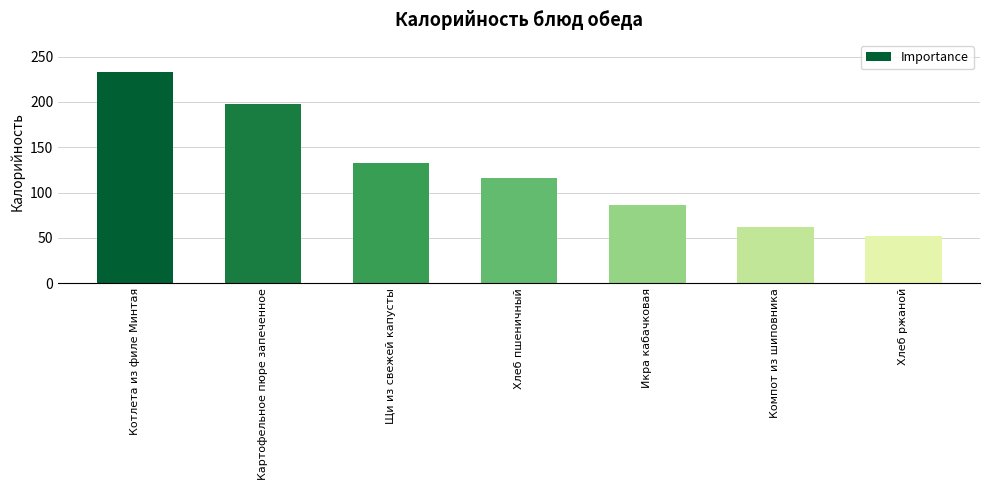

At which category does the chart reach its minimum across all series?

Хлеб ржаной